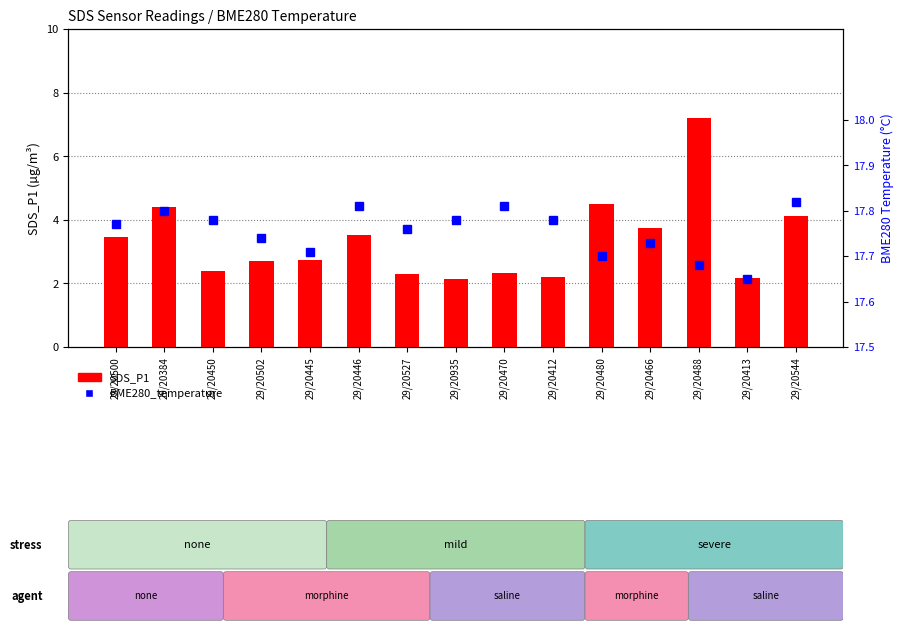

What position from the left is 29/20527?

7